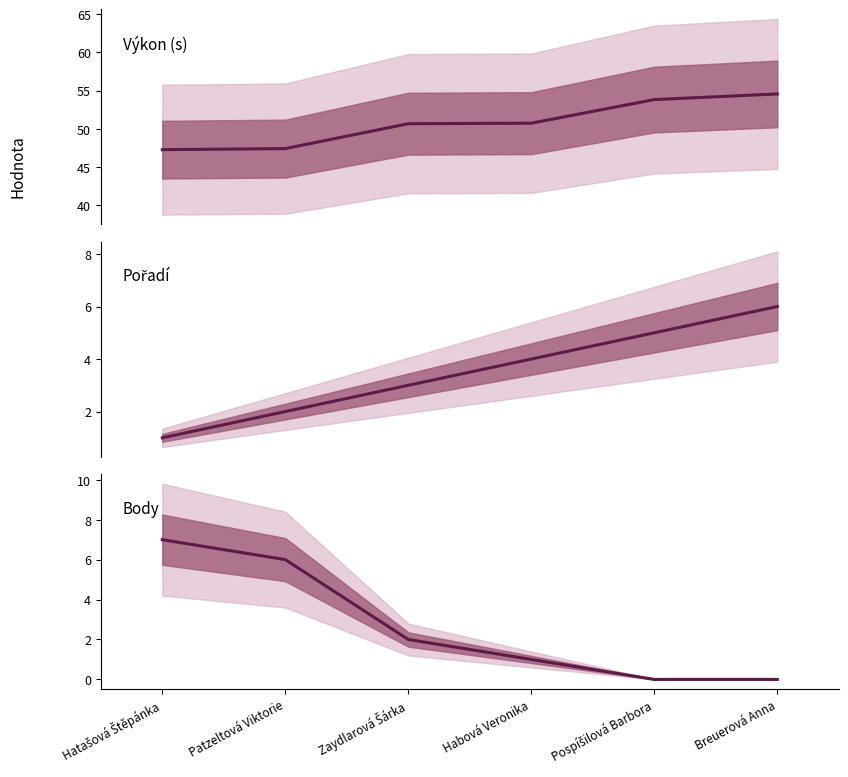

Reading left to right, extract all data points from this chart.

Výkon: Hatašová Štěpánka=47.3	Patzeltová Viktorie=47.4	Zaydlarová Šárka=50.7	Habová Veronika=50.7	Pospíšilová Barbora=53.8	Breuerová Anna=54.6
Pořadí: Hatašová Štěpánka=1.0	Patzeltová Viktorie=2.0	Zaydlarová Šárka=3.0	Habová Veronika=4.0	Pospíšilová Barbora=5.0	Breuerová Anna=6.0
Body: Hatašová Štěpánka=7.0	Patzeltová Viktorie=6.0	Zaydlarová Šárka=2.0	Habová Veronika=1.0	Pospíšilová Barbora=0.0	Breuerová Anna=0.0